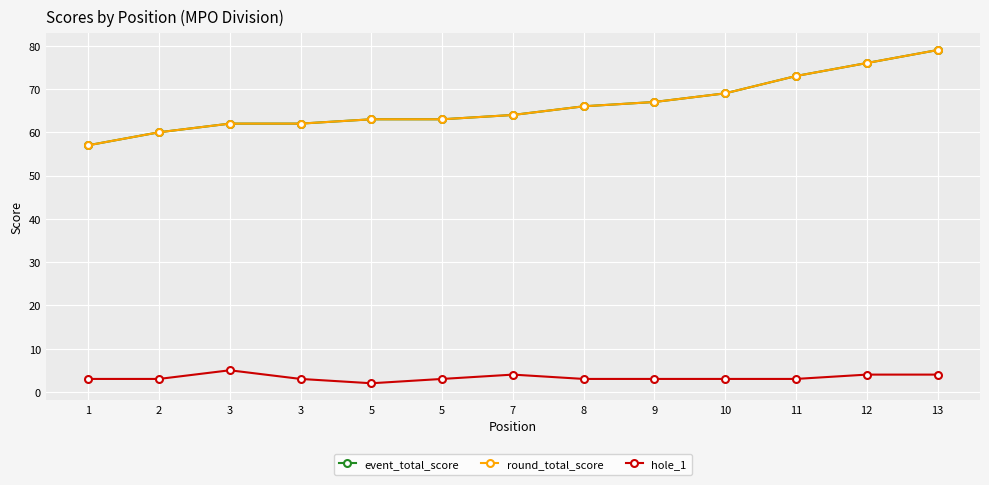

Which series has the largest range (max minus min)?

event_total_score